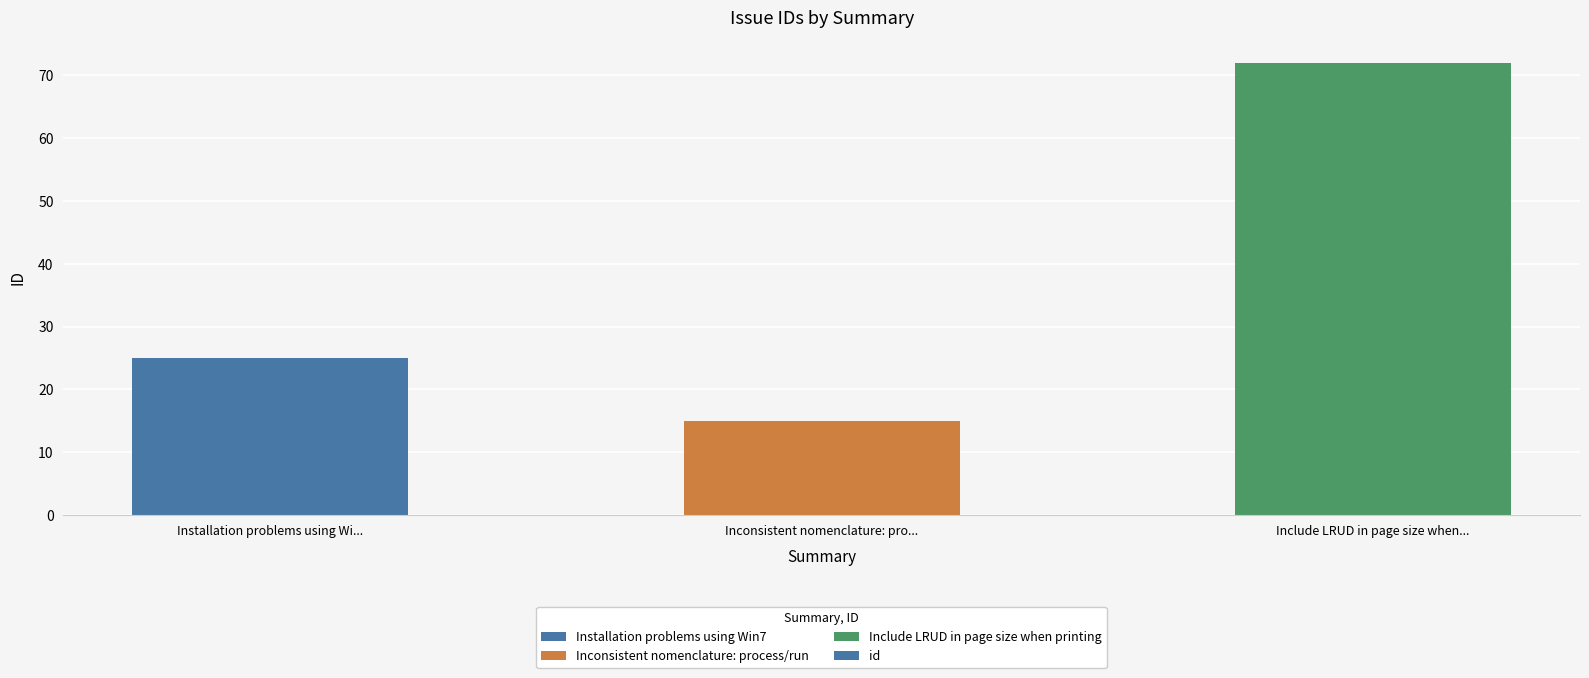

How many bars are there in total?

3